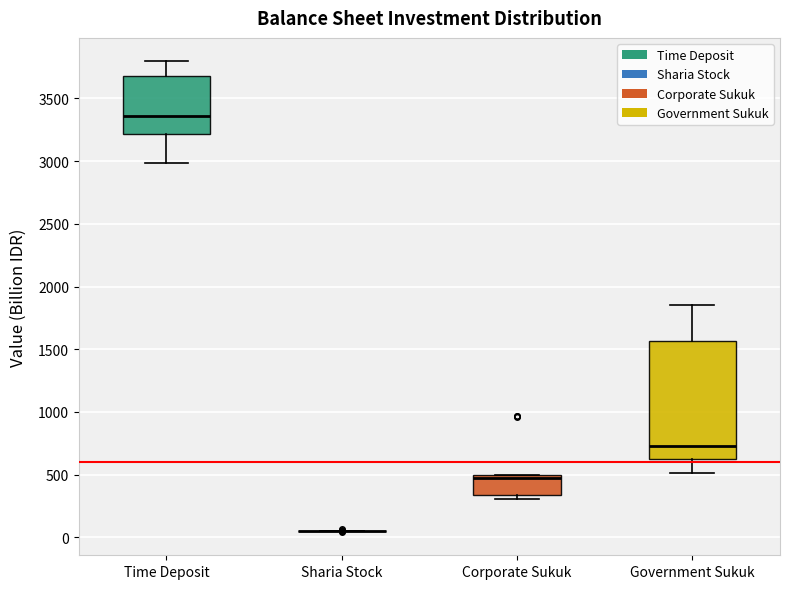

Which box is the tallest, from its lower edge to its upper edge?

Government Sukuk